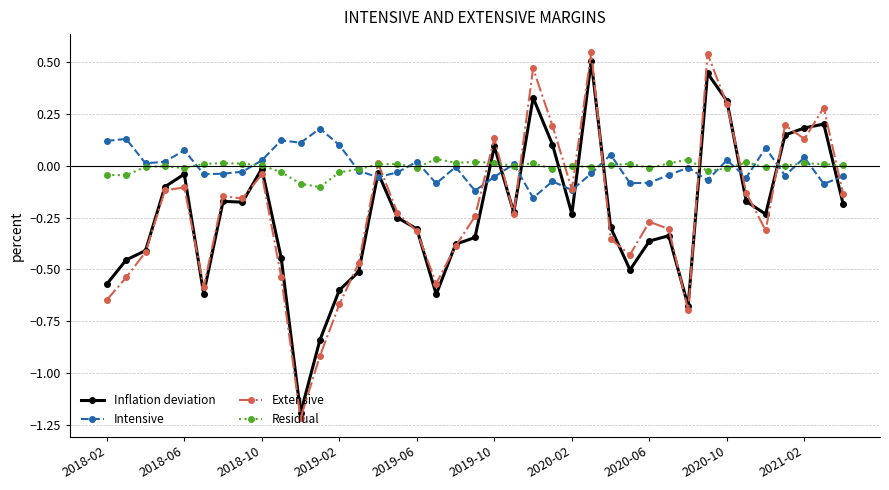

What is the smallest value displayed?

-1.2